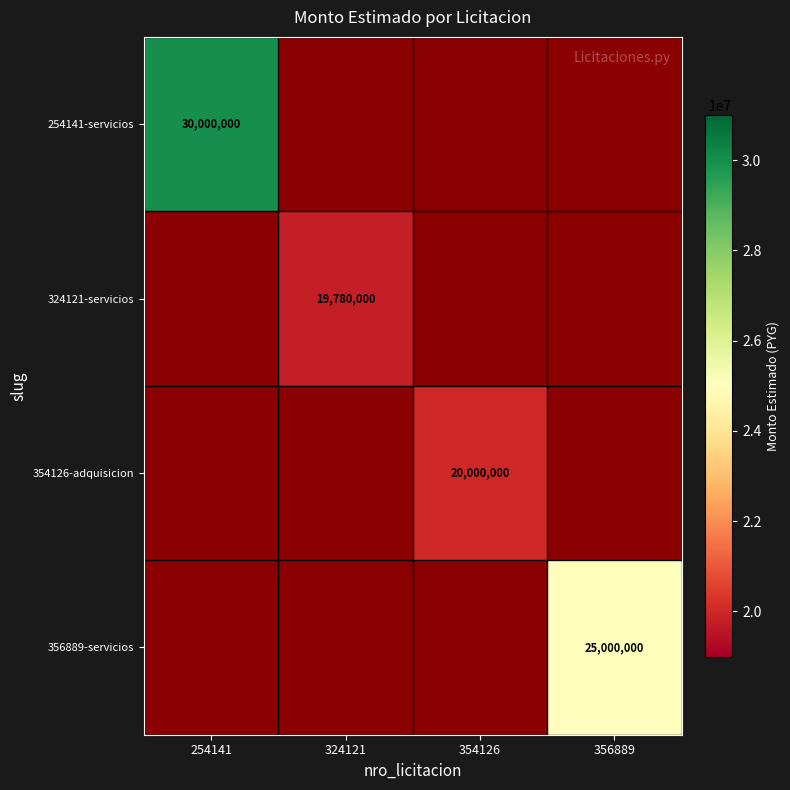

What is the greatest value displayed?

30000000.0